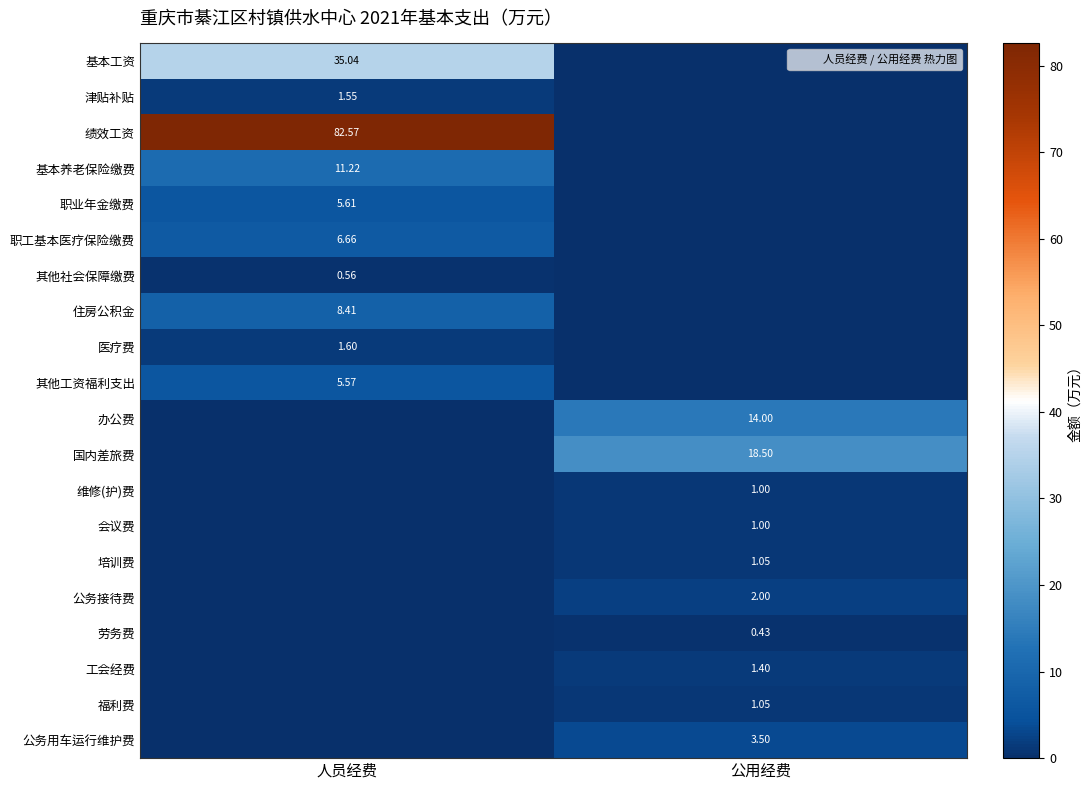

True or false: 其他社会保障缴费 has a value of -0.4 at 公用经费.

False